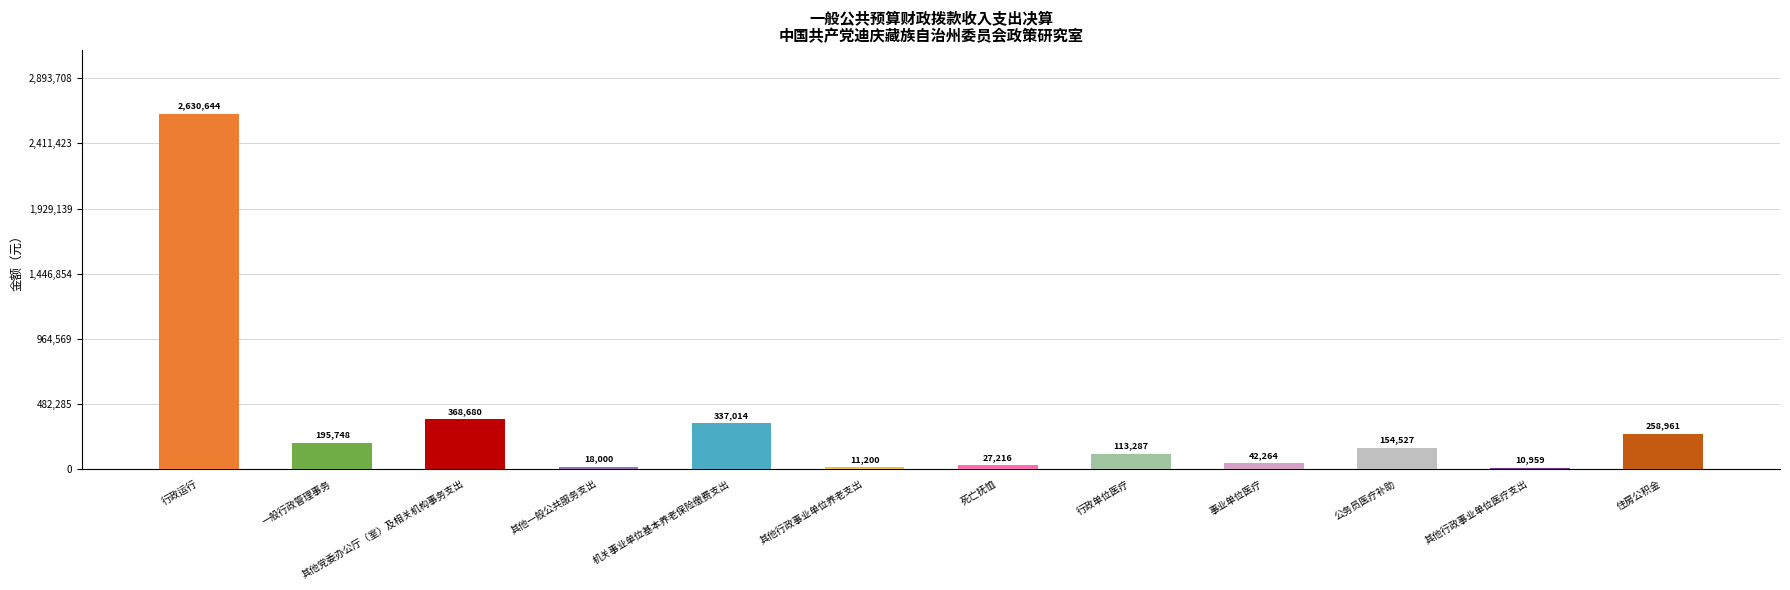

True or false: the data shows 337014.4 at 机关事业单位基本养老保险缴费支出.

True